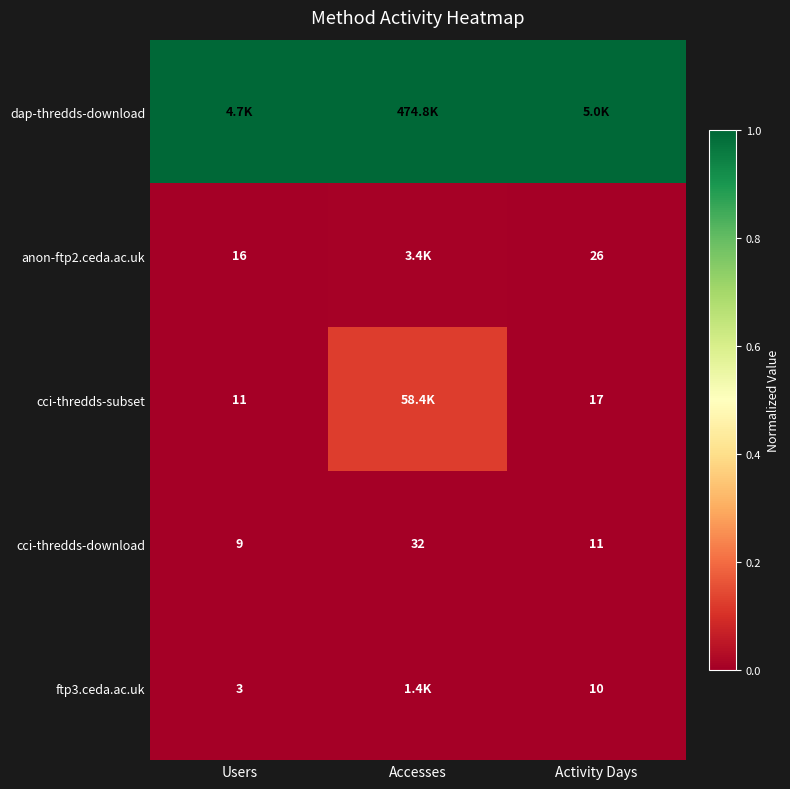

At which label is cci-thredds-download closest to 20?

Activity Days